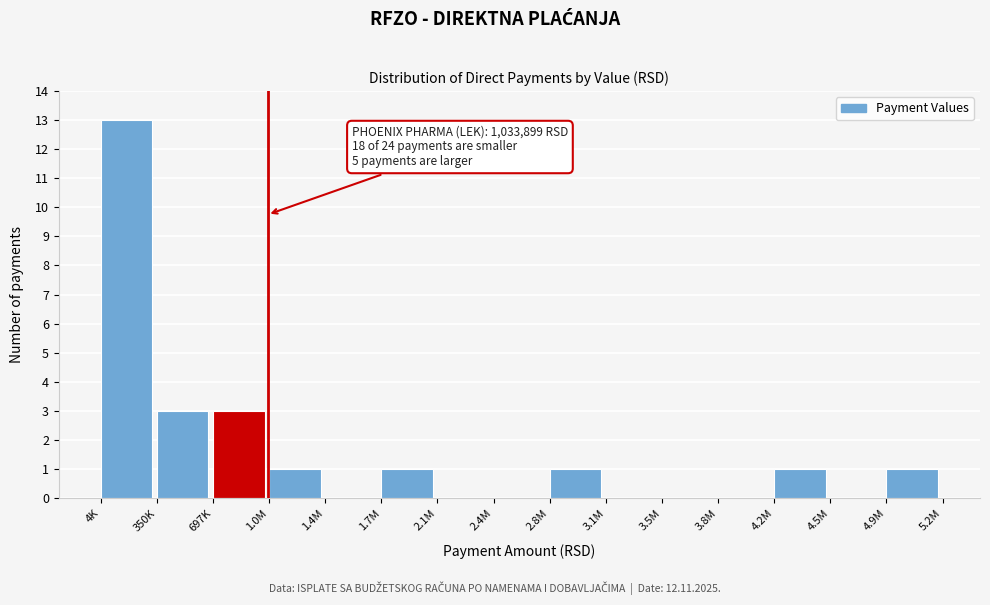

Reading left to right, transcribe all the data shown in this chart.

4K=13	350K=3	697K=3	1.0M=1	1.4M=0	1.7M=1	2.1M=0	2.4M=0	2.8M=1	3.1M=0	3.5M=0	3.8M=0	4.2M=1	4.5M=0	4.9M=1